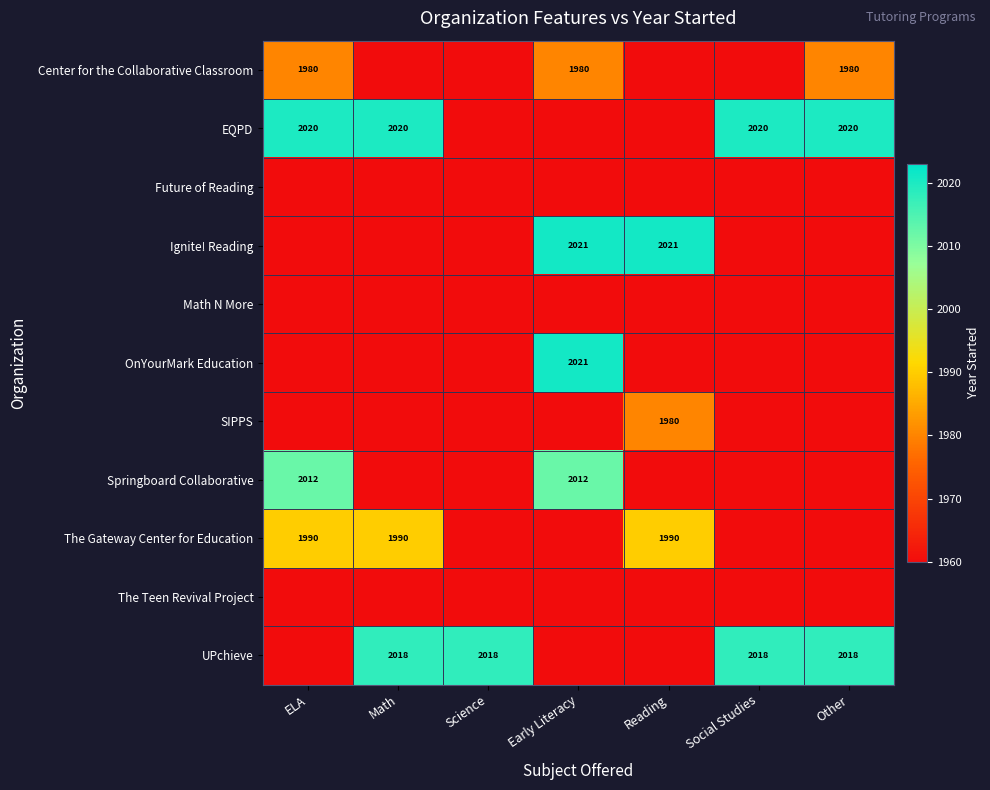

What is the minimum value shown in the chart?

1960